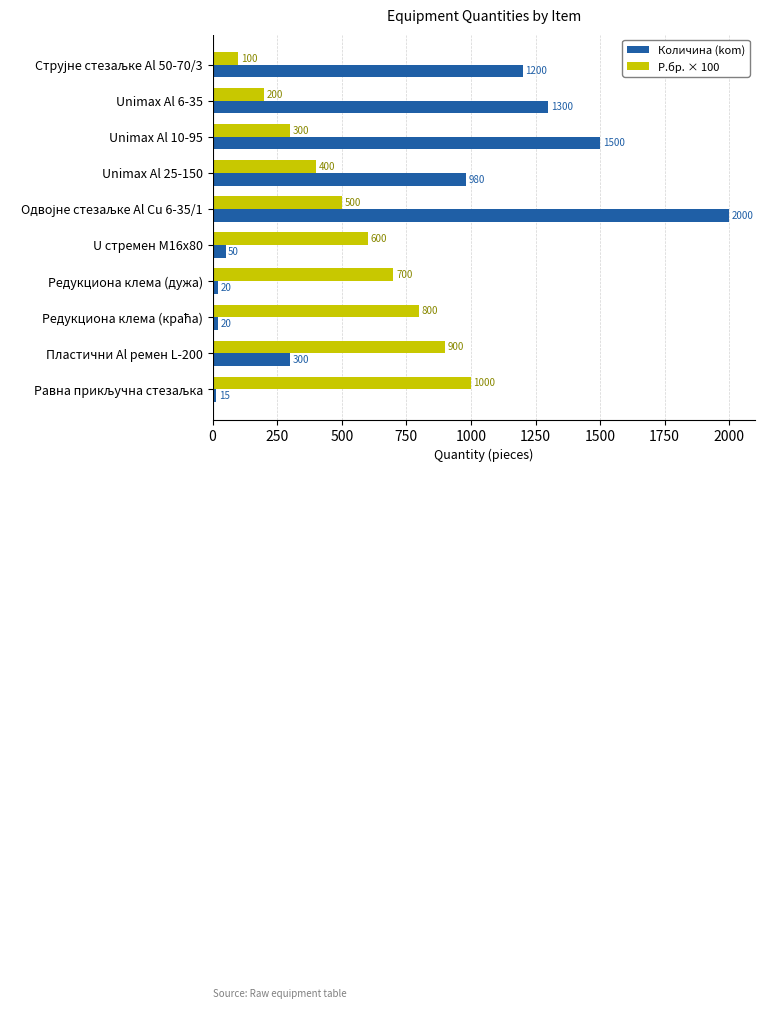

At which label is Количина (kom) closest to 1007?

Unimax Al 25-150